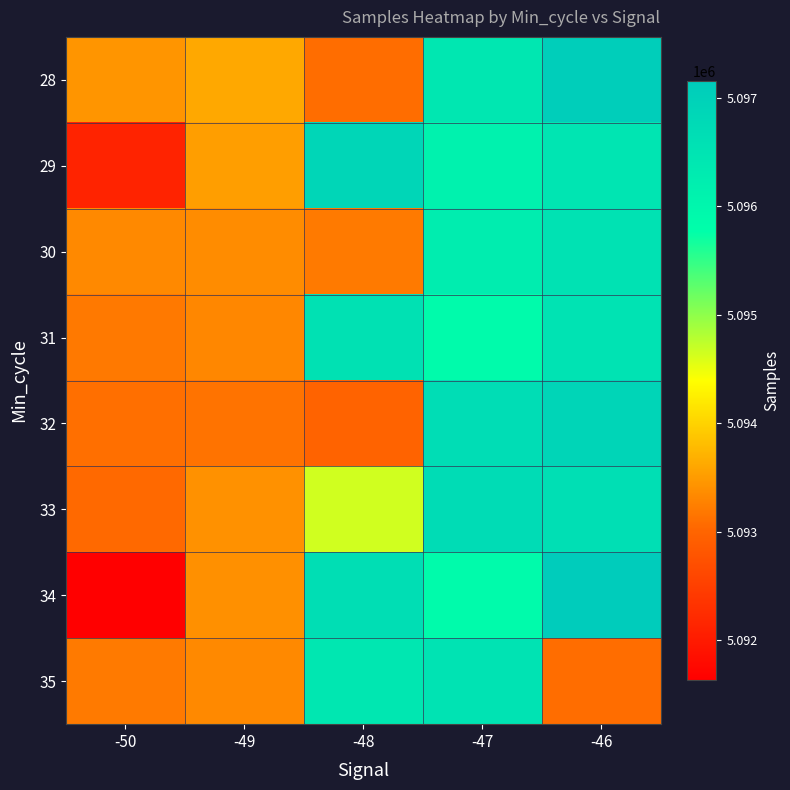

Which series has the largest total across all categories?

31